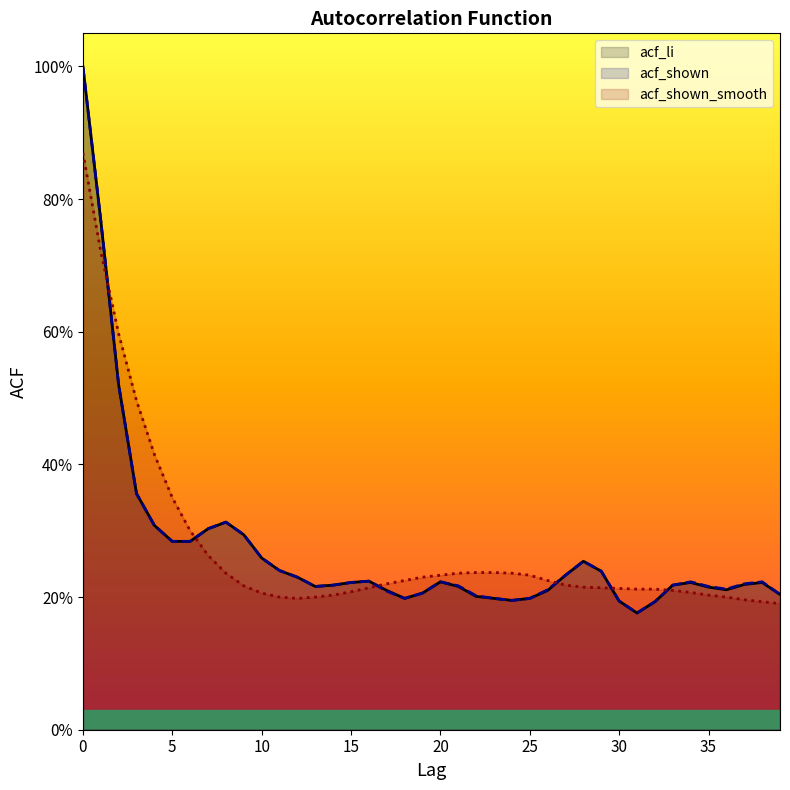

What is the sum of all acf_shown values?

10.9